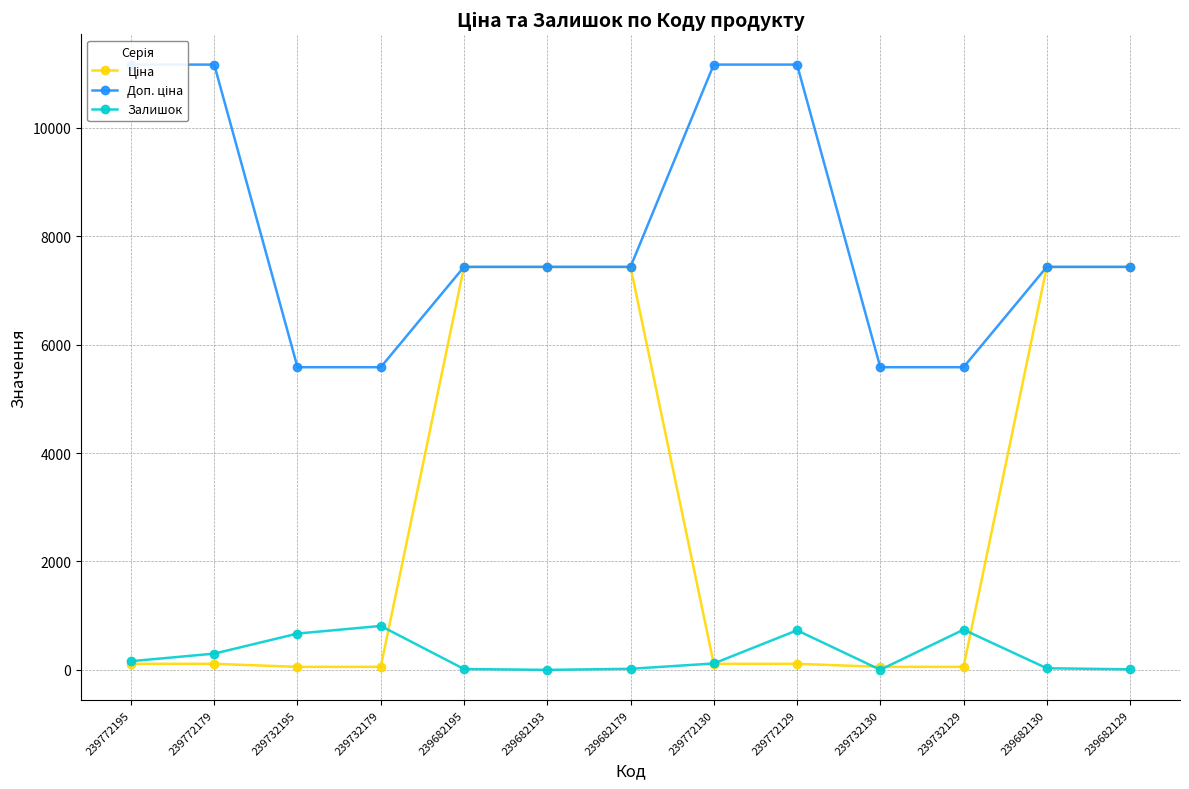

Count the number of data series in this chart.

3